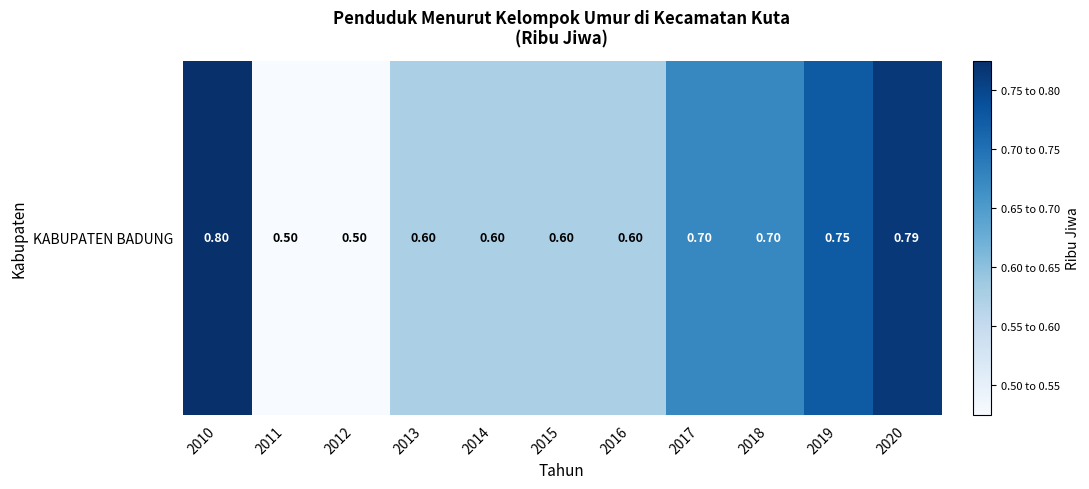

Rank the categories by value from highest to lowest.

2010, 2020, 2019, 2017, 2018, 2013, 2014, 2015, 2016, 2011, 2012